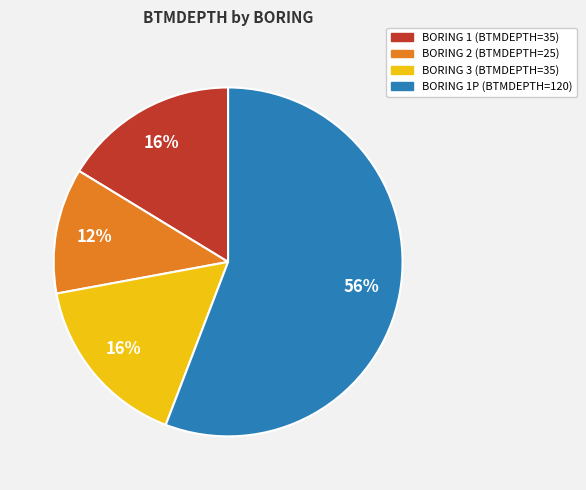

To the nearest percent, what is the average slice percentage?

25%